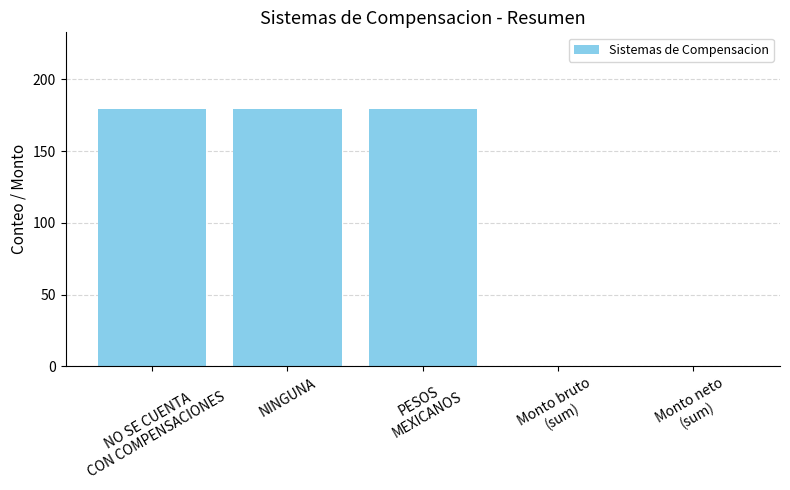

What is the sum of all values?

537